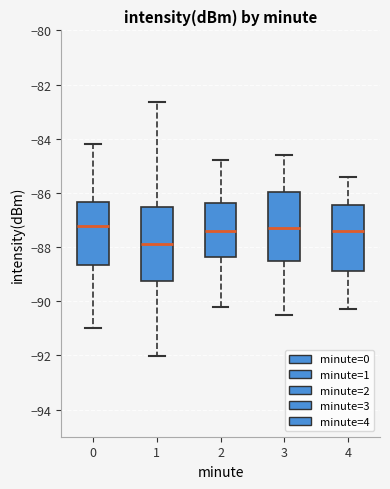

Reading left to right, transcribe this box plot: for each box, give where its median line is, the range the box spans, and where its two whiskers end, as read against the y-axis. The values are not printed on the chart, so give them approximately, as read against the axis.

0: median -87.2, box -88.6 to -86.4, whiskers -91.0 to -84.2
1: median -87.8, box -89.2 to -86.6, whiskers -92.0 to -82.6
2: median -87.4, box -88.4 to -86.4, whiskers -90.2 to -84.8
3: median -87.2, box -88.4 to -86.0, whiskers -90.4 to -84.6
4: median -87.4, box -88.8 to -86.4, whiskers -90.2 to -85.4